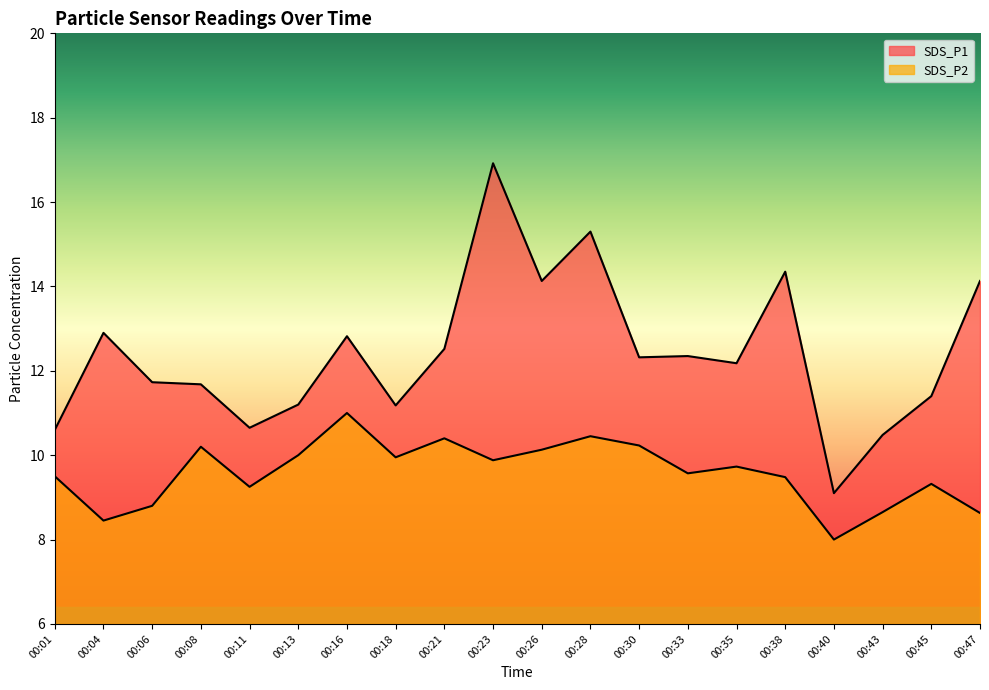

What is the minimum value shown in the chart?

8.0